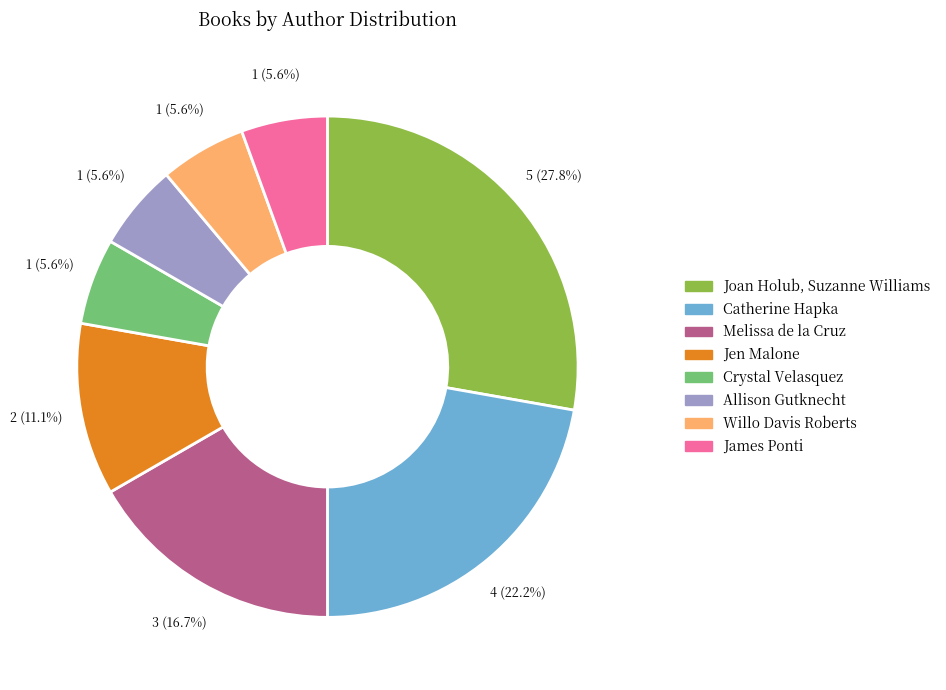

Does any single category account for the majority?

No